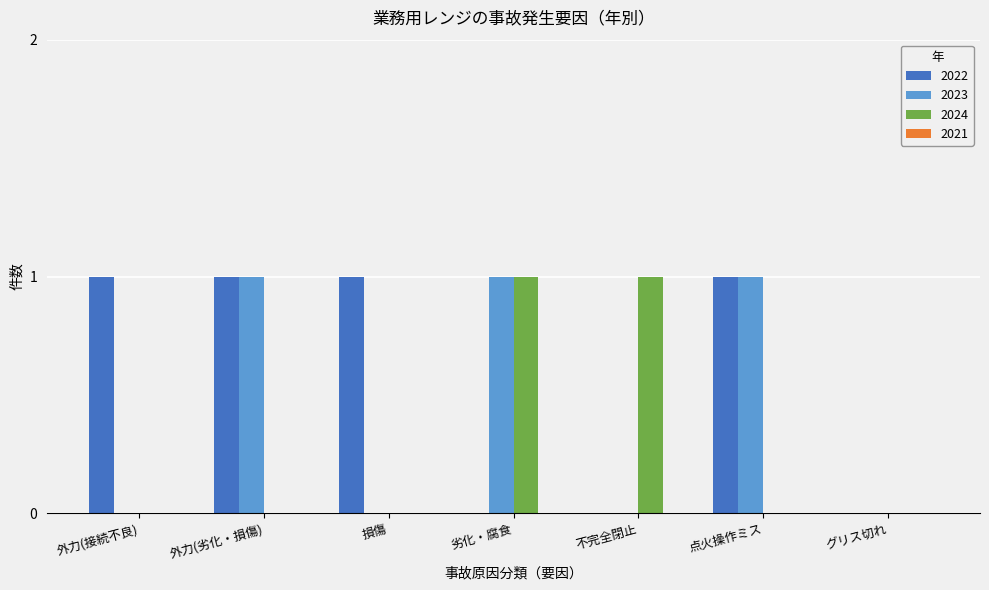

The 2024 series shows 1 at 劣化・腐食. True or false?

True